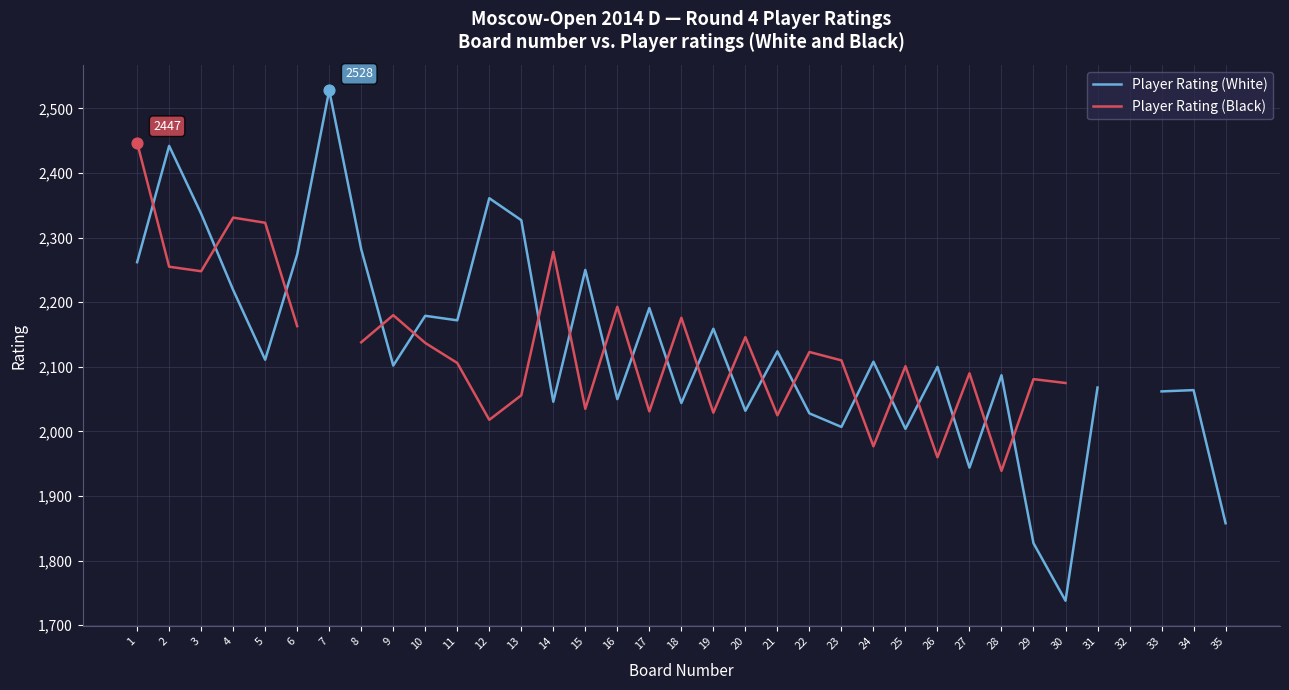

At how many categories does at least one series exceed 2526?

1